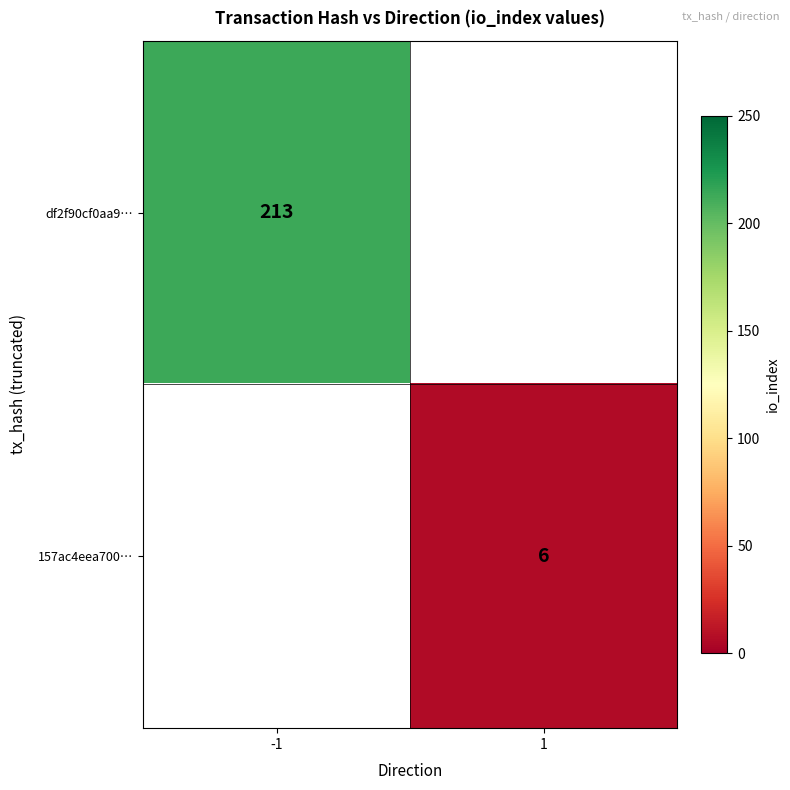

True or false: 157ac4eea700… has a value of 9 at 1.

False